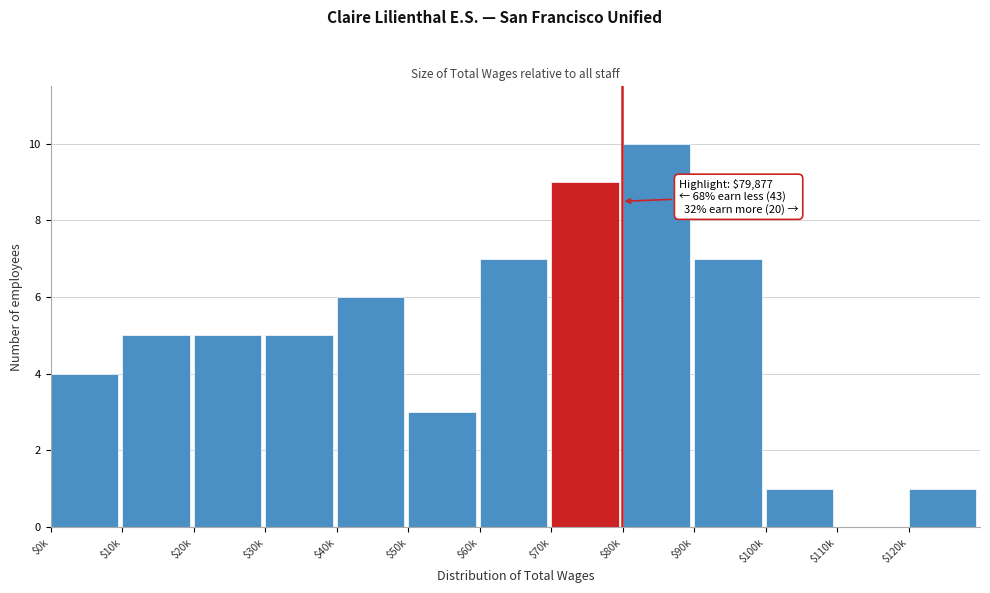

Is it true that the value at $20k is 1?

False